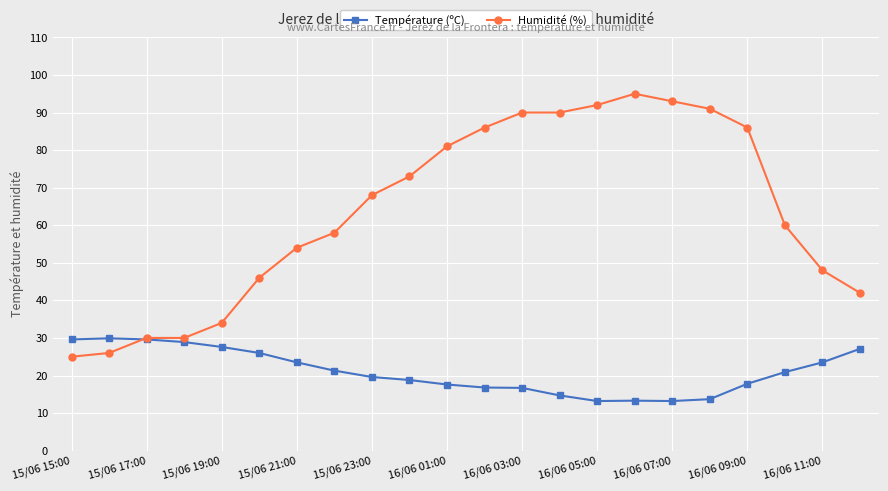

Rank the series by their average value, from lowest to highest.

Température (ºC), Humidité (%)